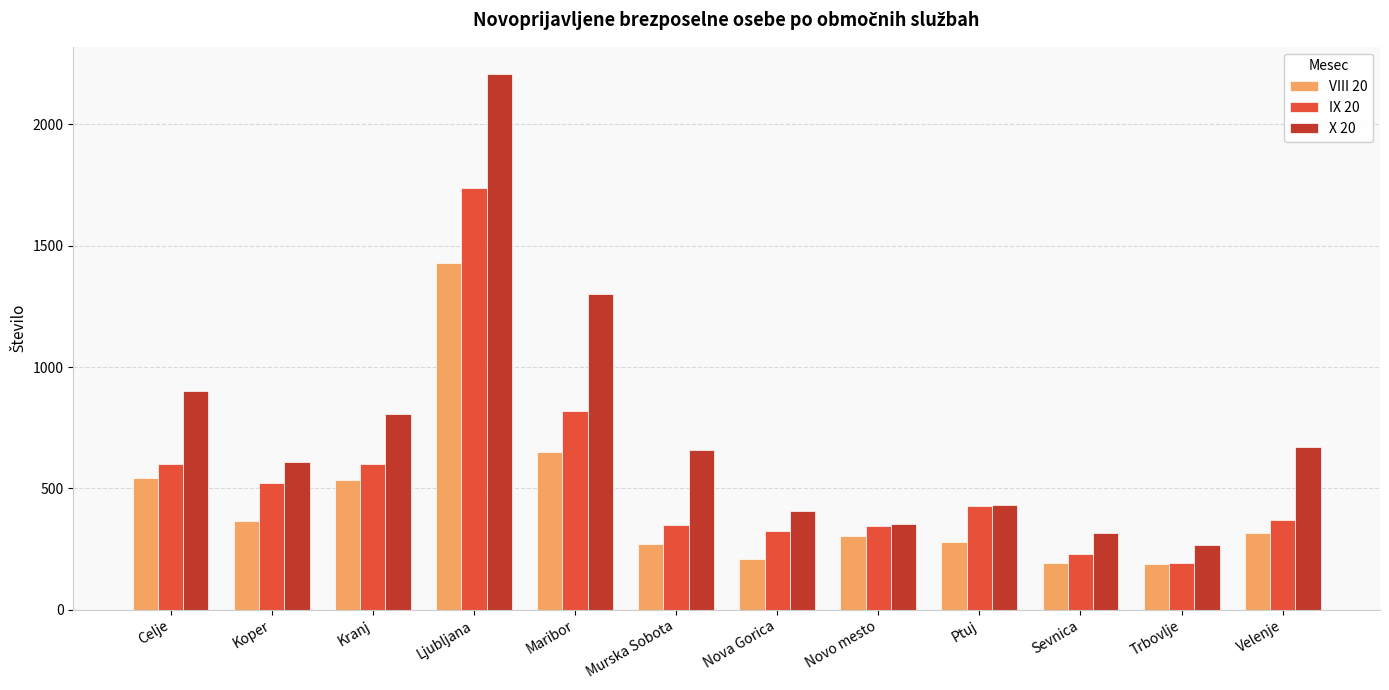

At Nova Gorica, list the series in order from largest to smallest.

X 20, IX 20, VIII 20